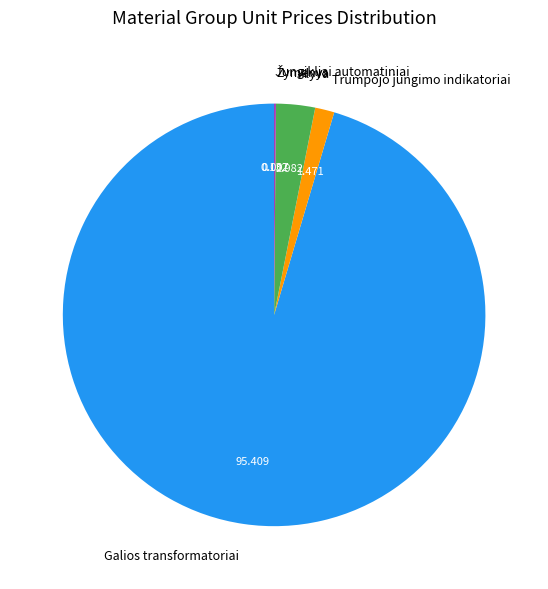

Which category has the biggest portion of the pie?

Galios transformatoriai